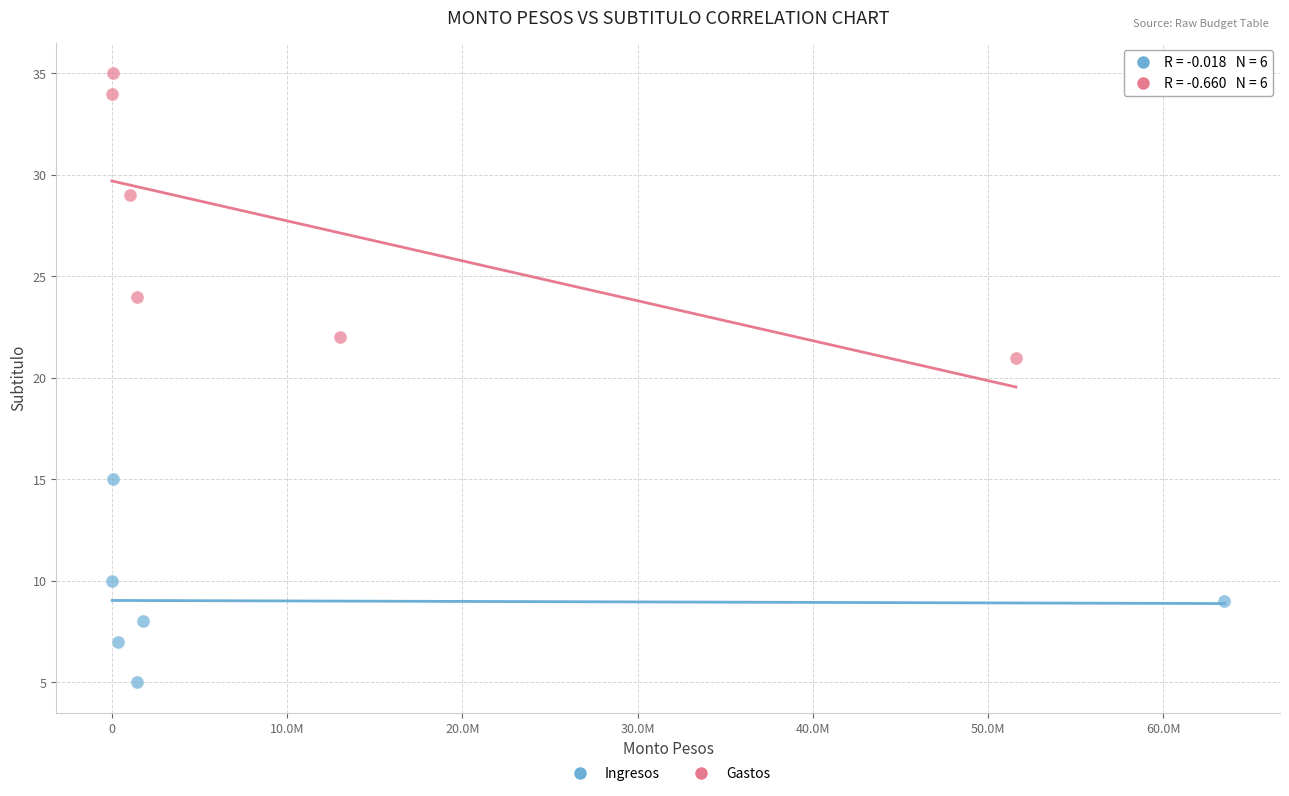

Which series contains the lowest Y value?

Ingresos